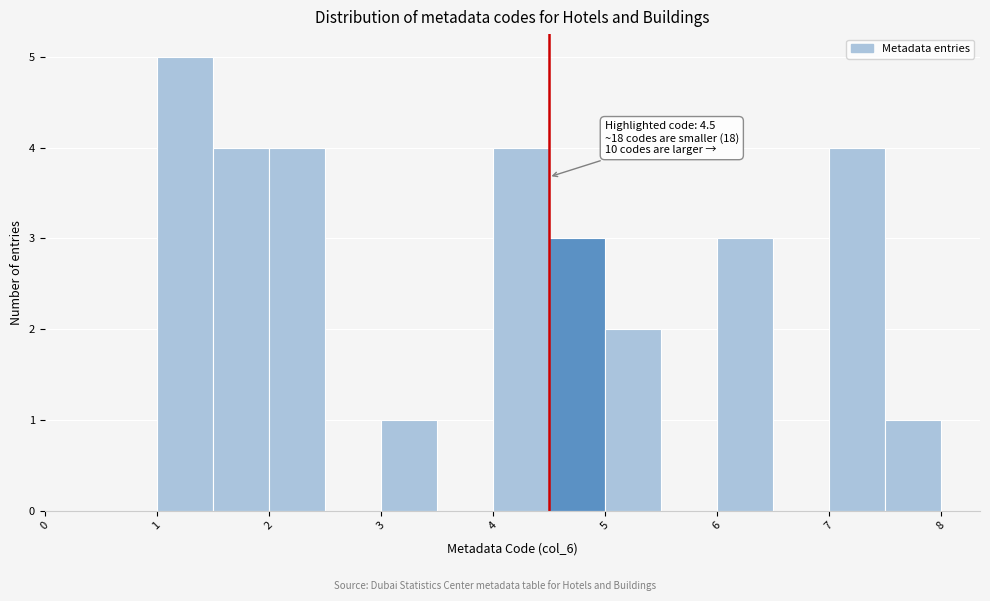

Which range on the x-axis has the tallest bar?

1.0 to 1.5